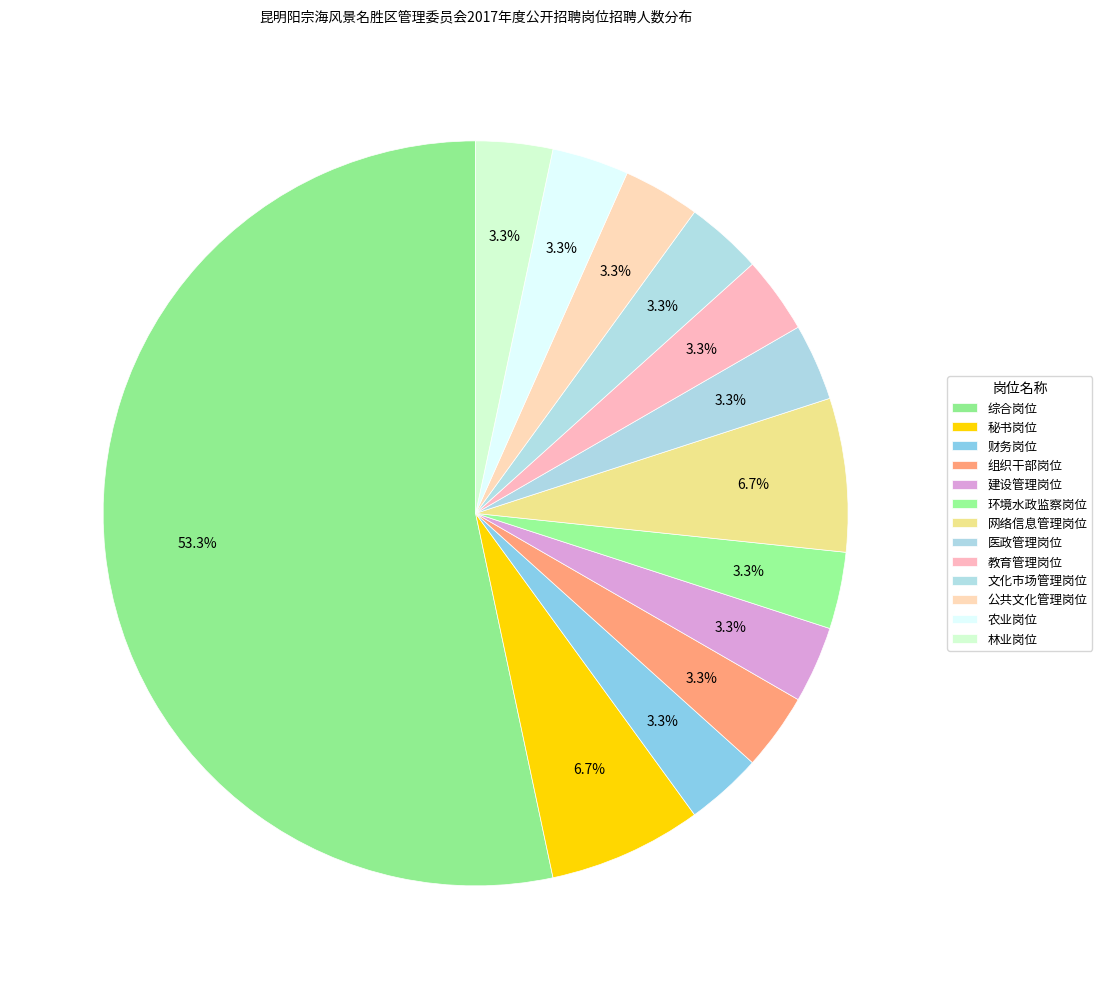

Which slice is the largest?

综合岗位